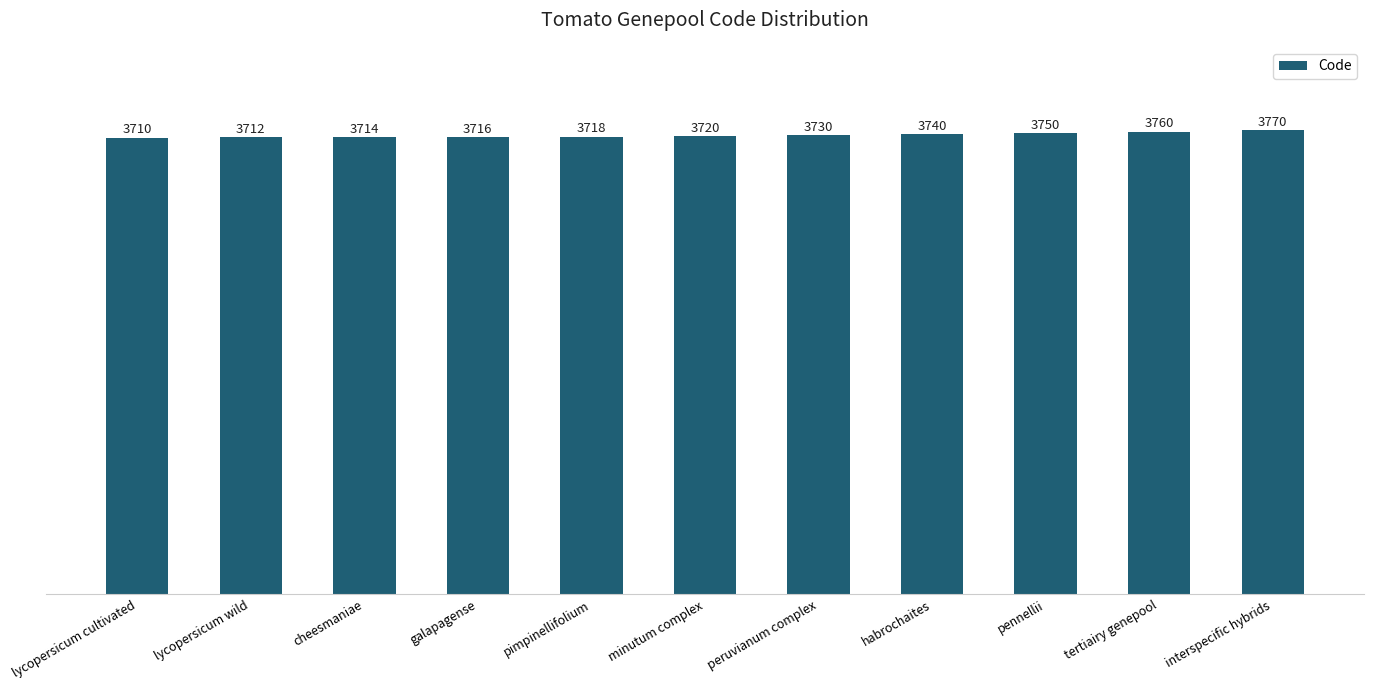

Read the value at peruvianum complex, to the nearest 10.

3730